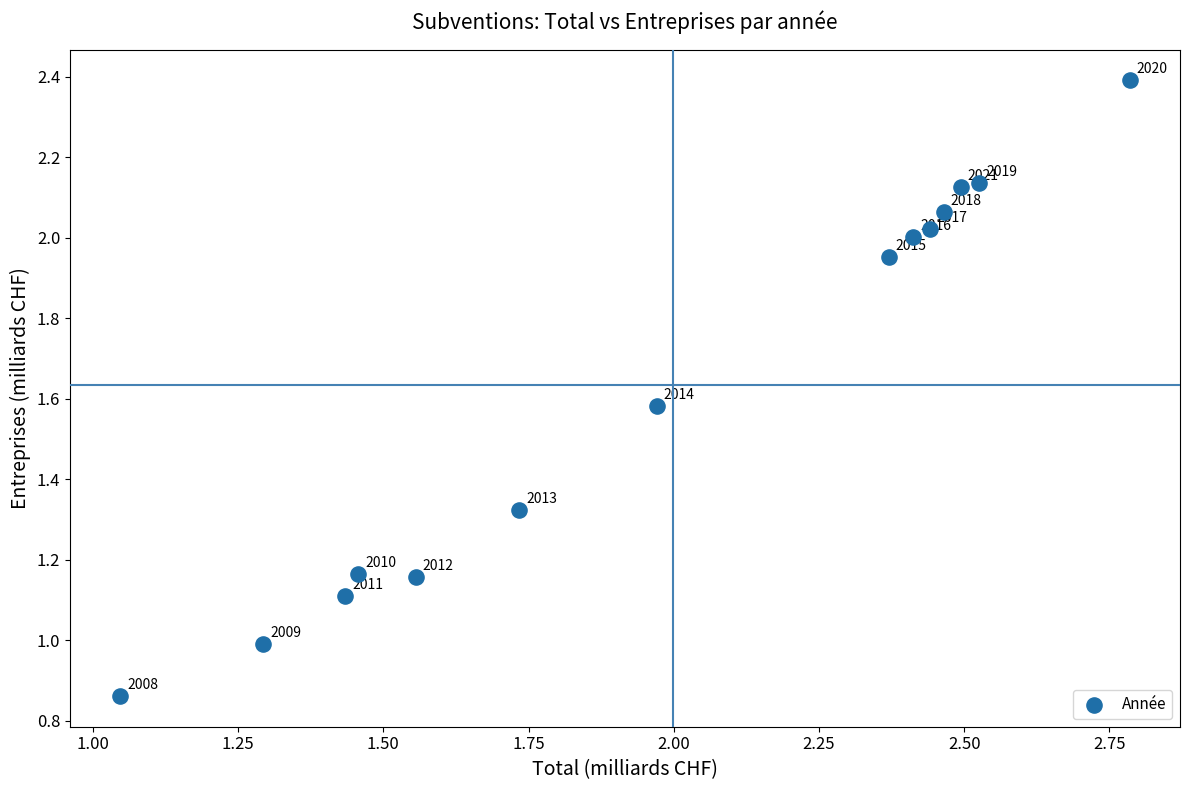

What is the range of Y values (max minus min)?

1.5